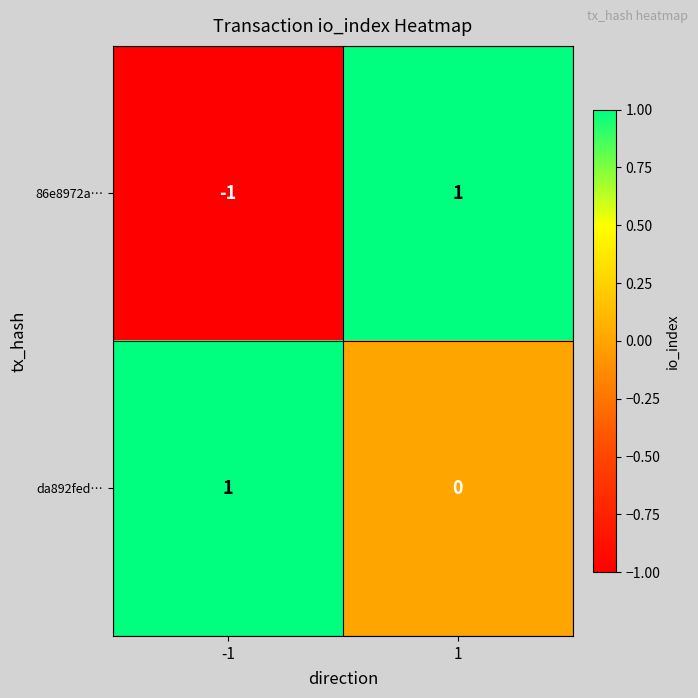

How many data points does each series have?

2